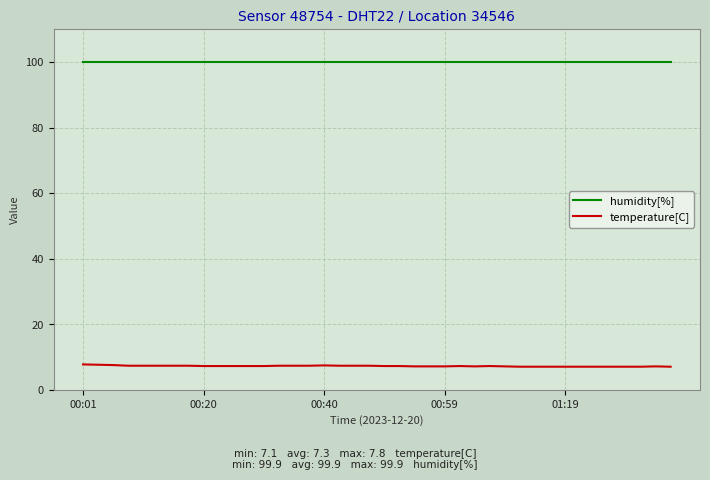

Rank the series by their average value, from highest to lowest.

humidity[%], temperature[C]